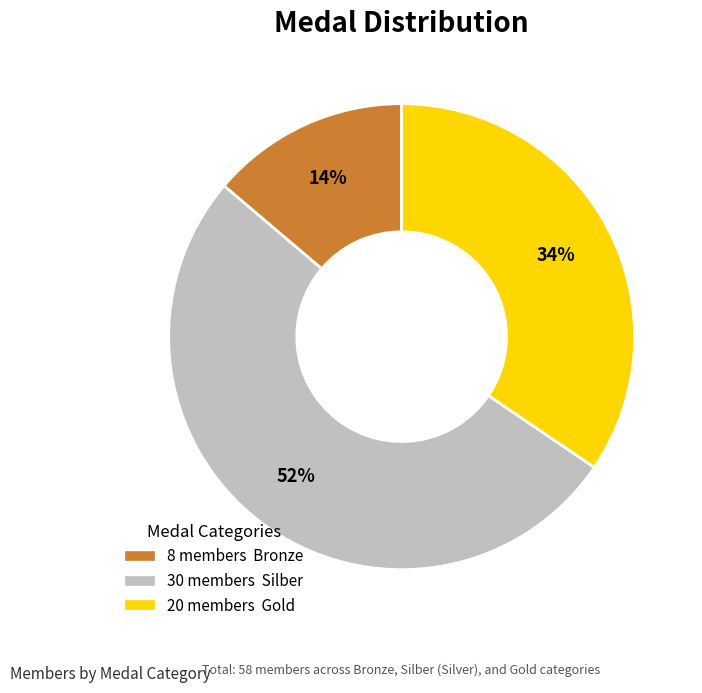

To the nearest percent, what is the average slice percentage?

33%